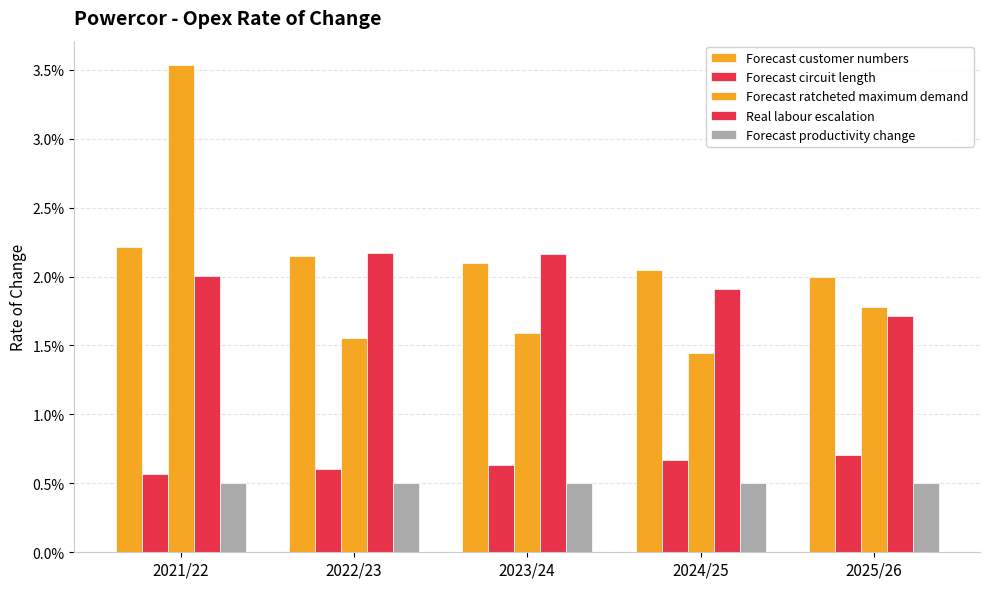

Which series has the largest total across all categories?

Forecast customer numbers